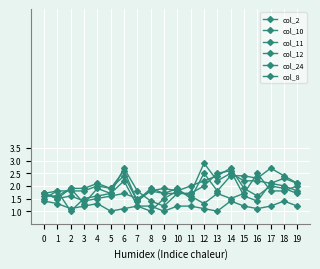

What is the maximum value for col_11?

2.7